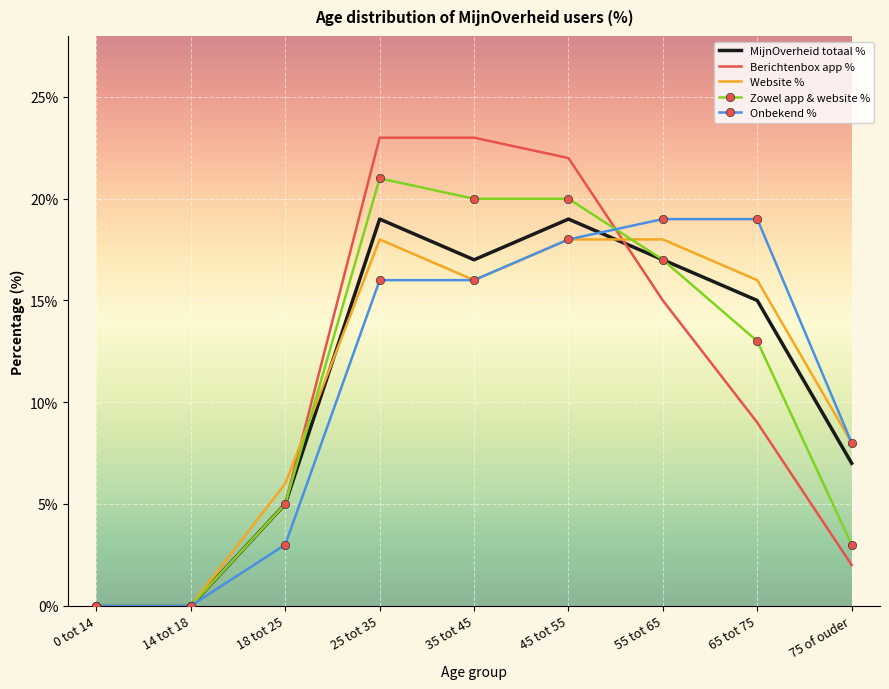

Which series changed the most between 18 tot 25 and 65 tot 75?

Onbekend %